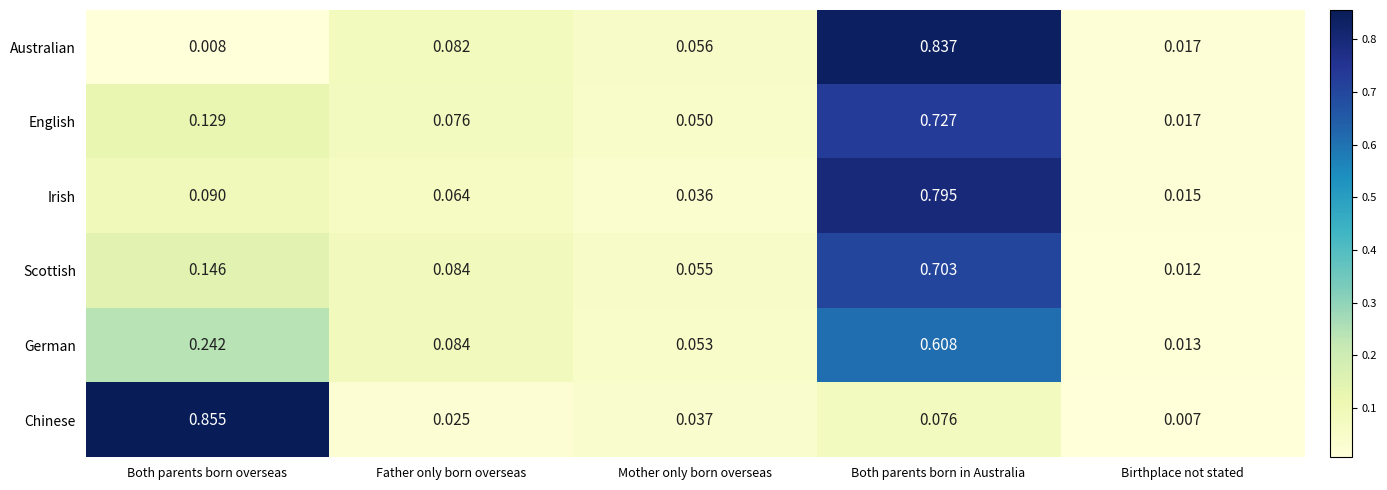

Which label corresponds to the largest value in the chart?

Both parents born overseas